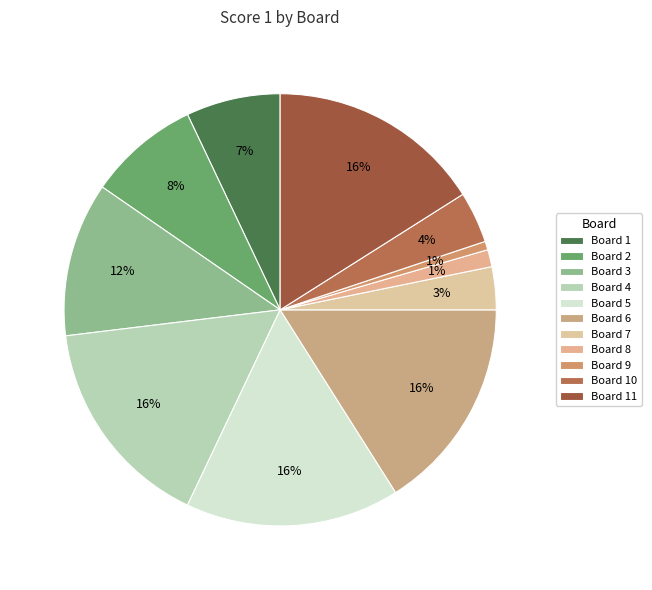

How many segments does this pie chart have?

11